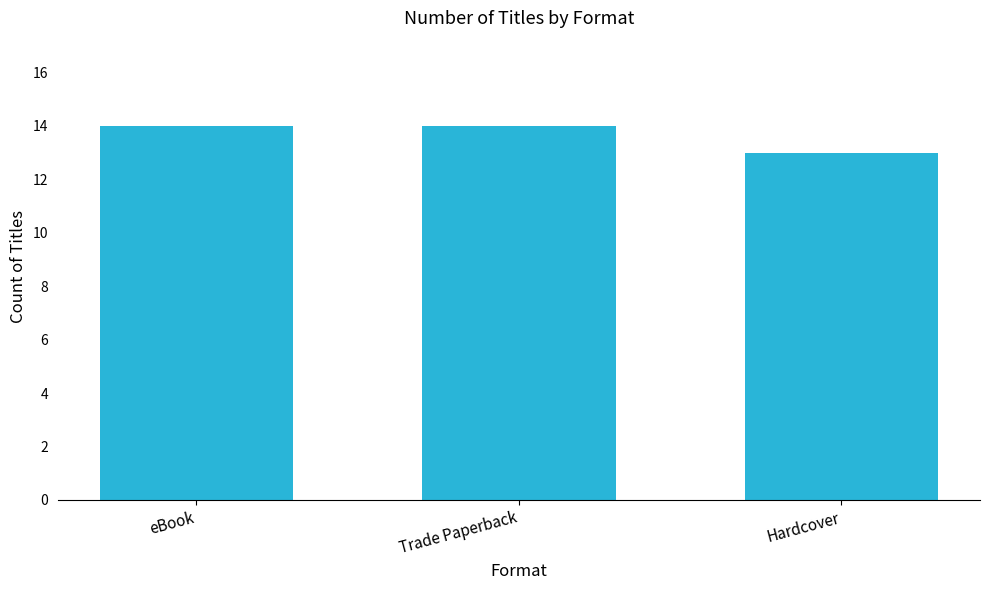

Between eBook and Hardcover, which is larger?

eBook